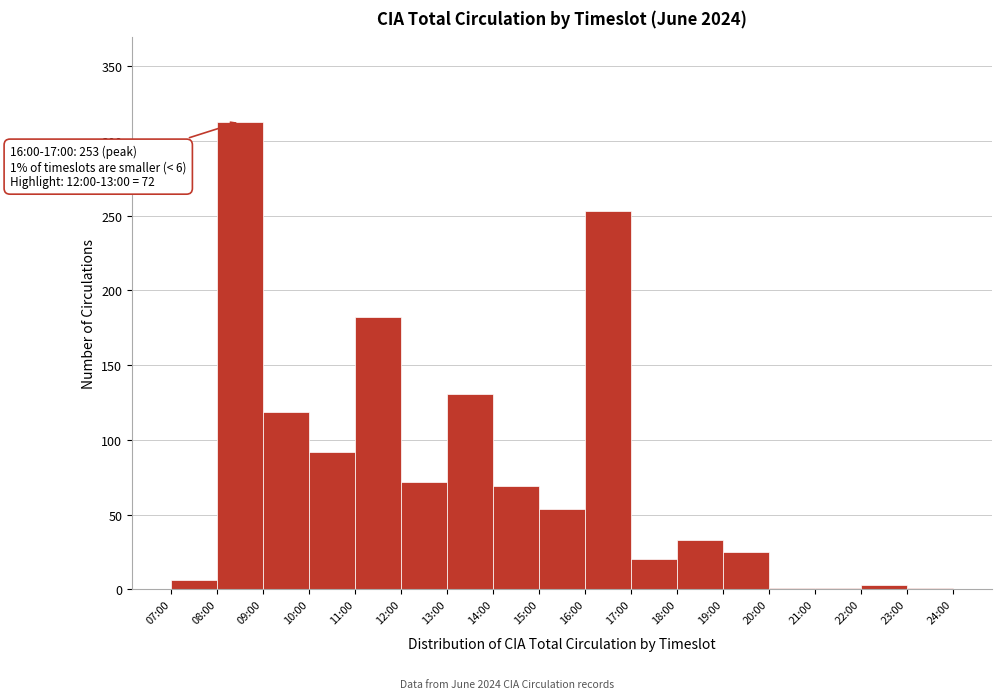

Reading right to left, list all the values displayed in this chart.

23:00=1	22:00=3	21:00=1	20:00=1	19:00=25	18:00=33	17:00=20	16:00=253	15:00=54	14:00=69	13:00=131	12:00=72	11:00=182	10:00=92	09:00=119	08:00=313	07:00=6